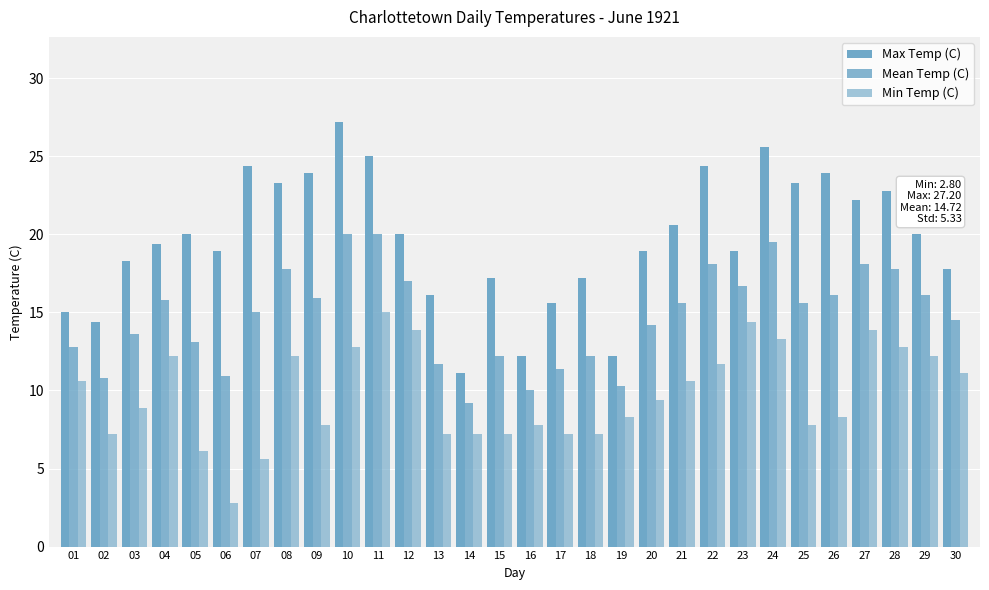

How many categories are shown in the chart?

30